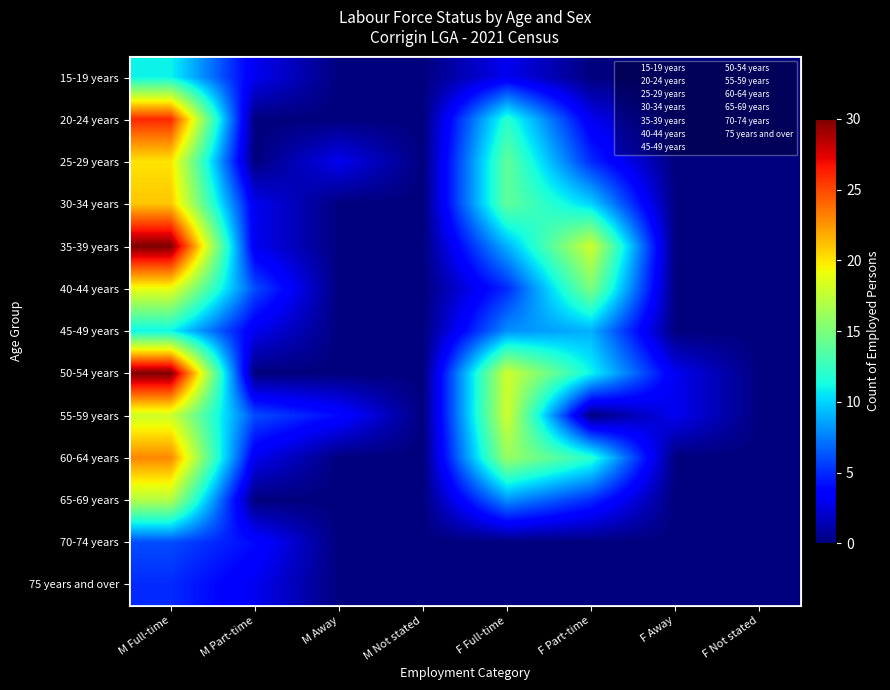

Which series has the largest range (max minus min)?

35-39 years